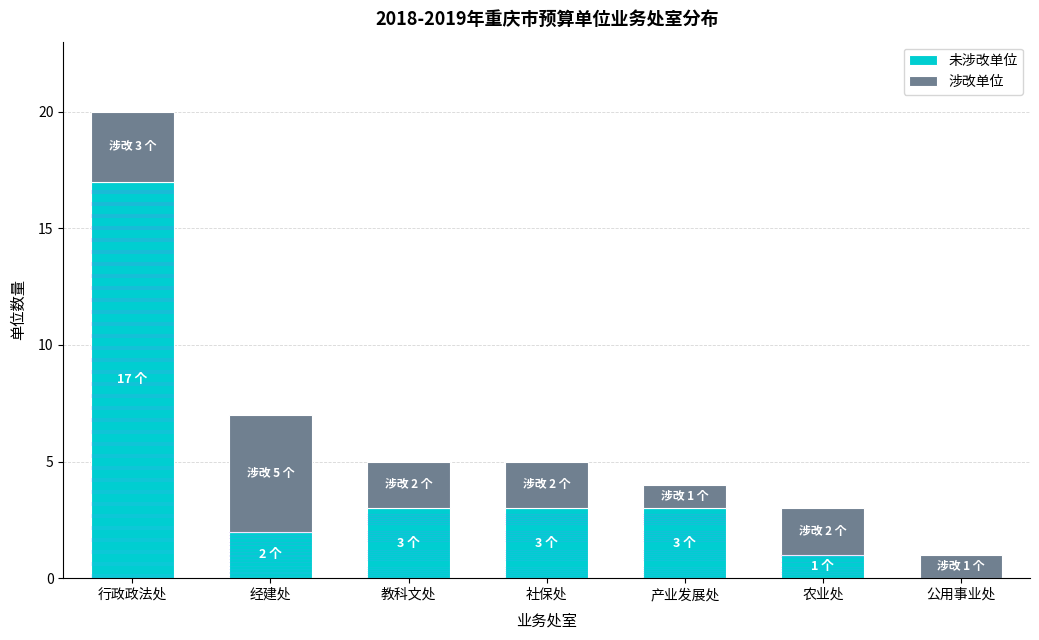

What is the total value across all series at 公用事业处?

1